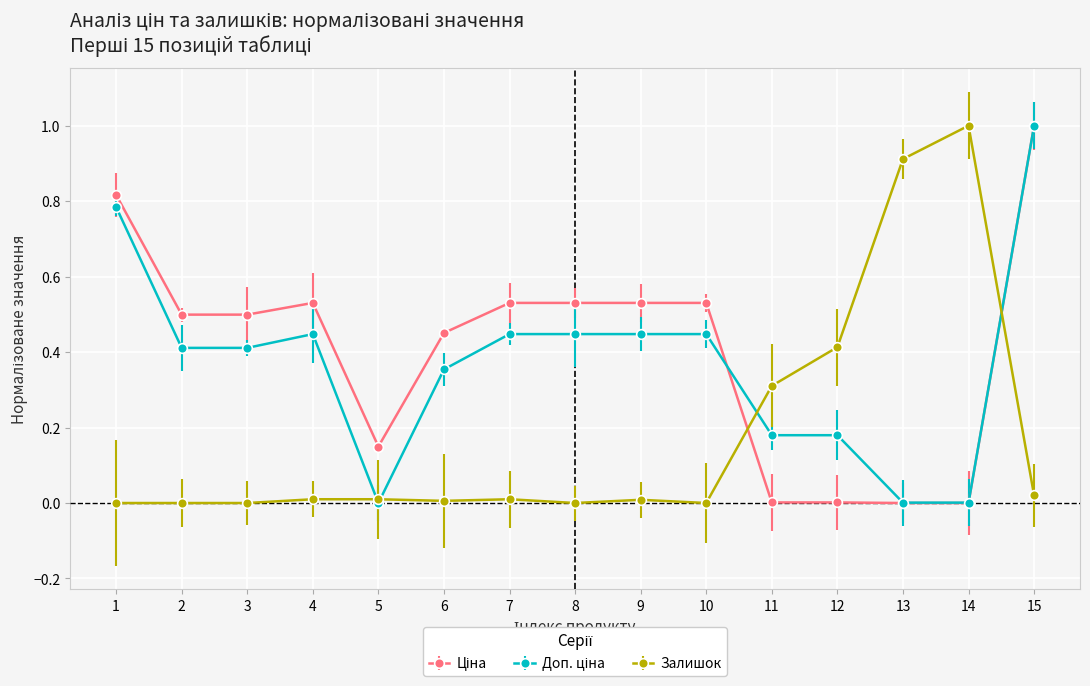

The value of Залишок at 1 is 0.4. True or false?

False